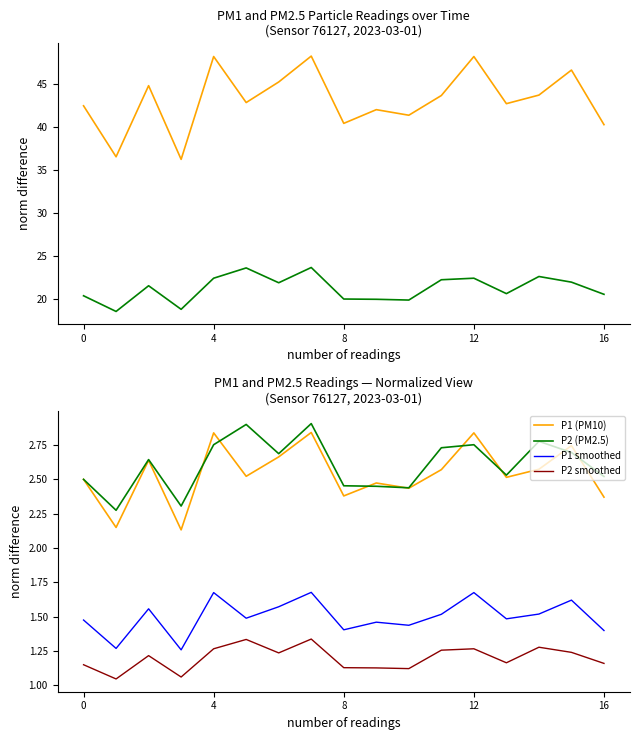

What is the highest value of the P1 (PM10) series?

2.8